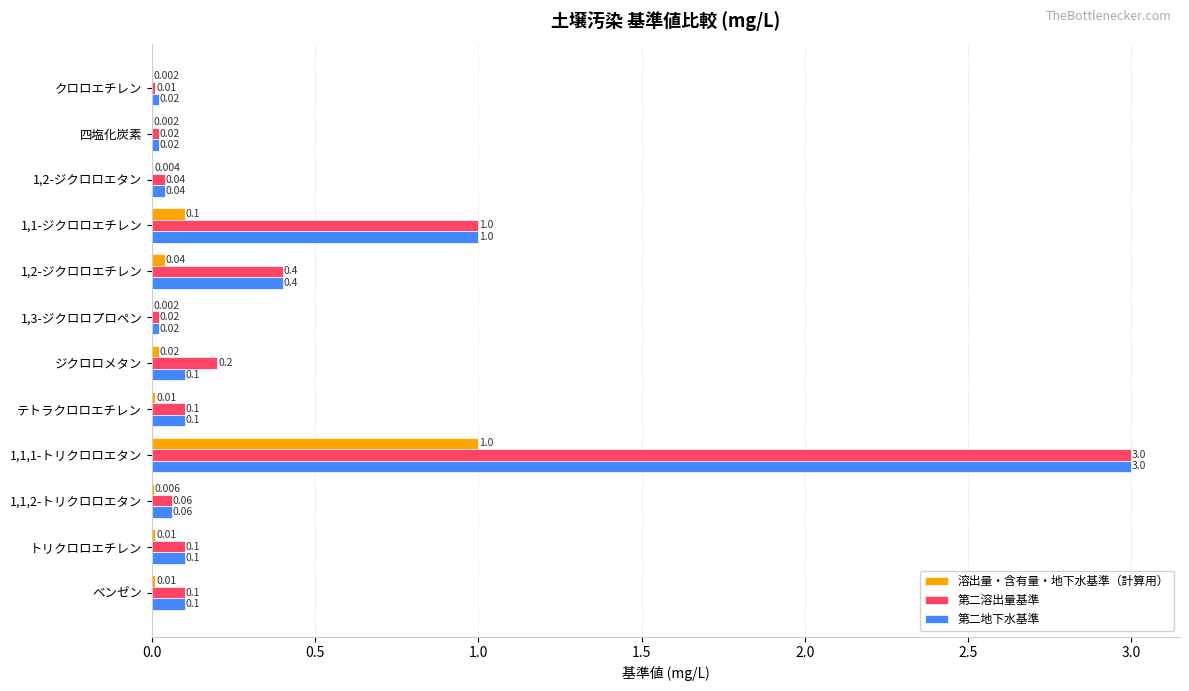

Which series has the largest total across all categories?

第二溶出量基準